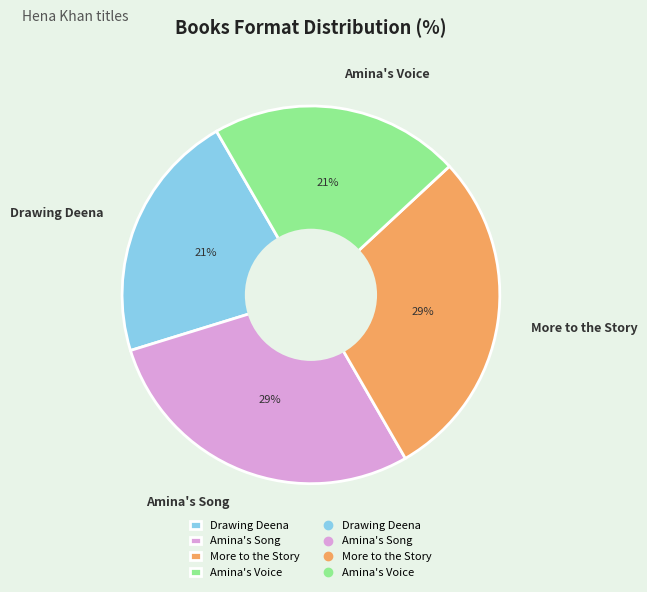

Between More to the Story and Drawing Deena, which is larger?

More to the Story